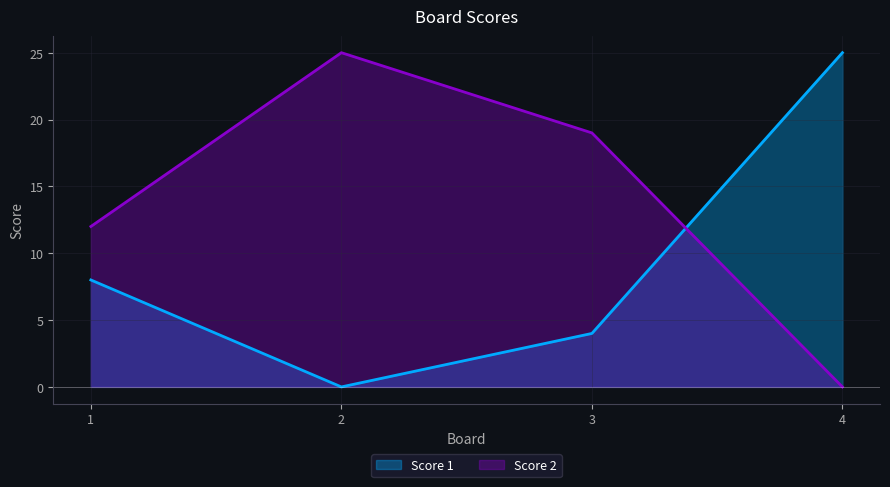

How many data points in Score 1 are above 8?

1